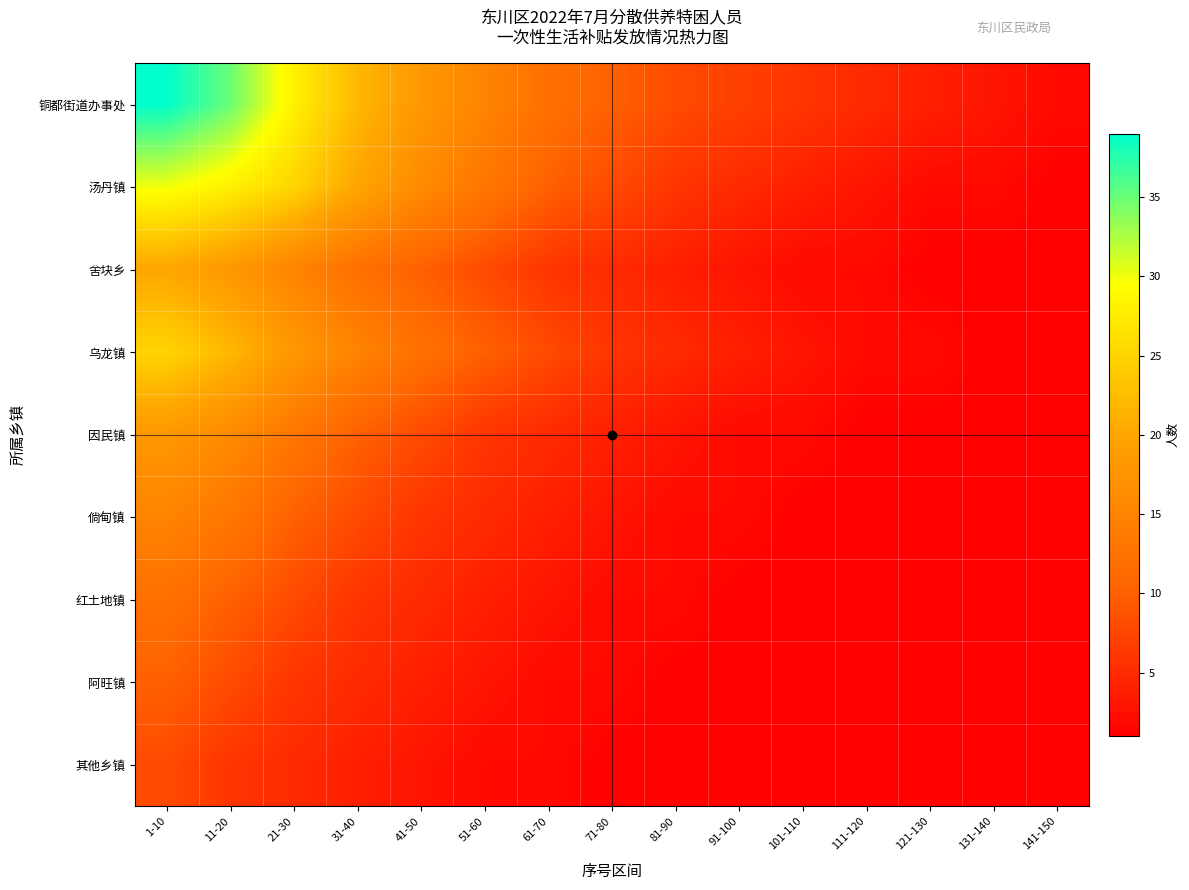

At which category does the chart reach its peak across all series?

1-10